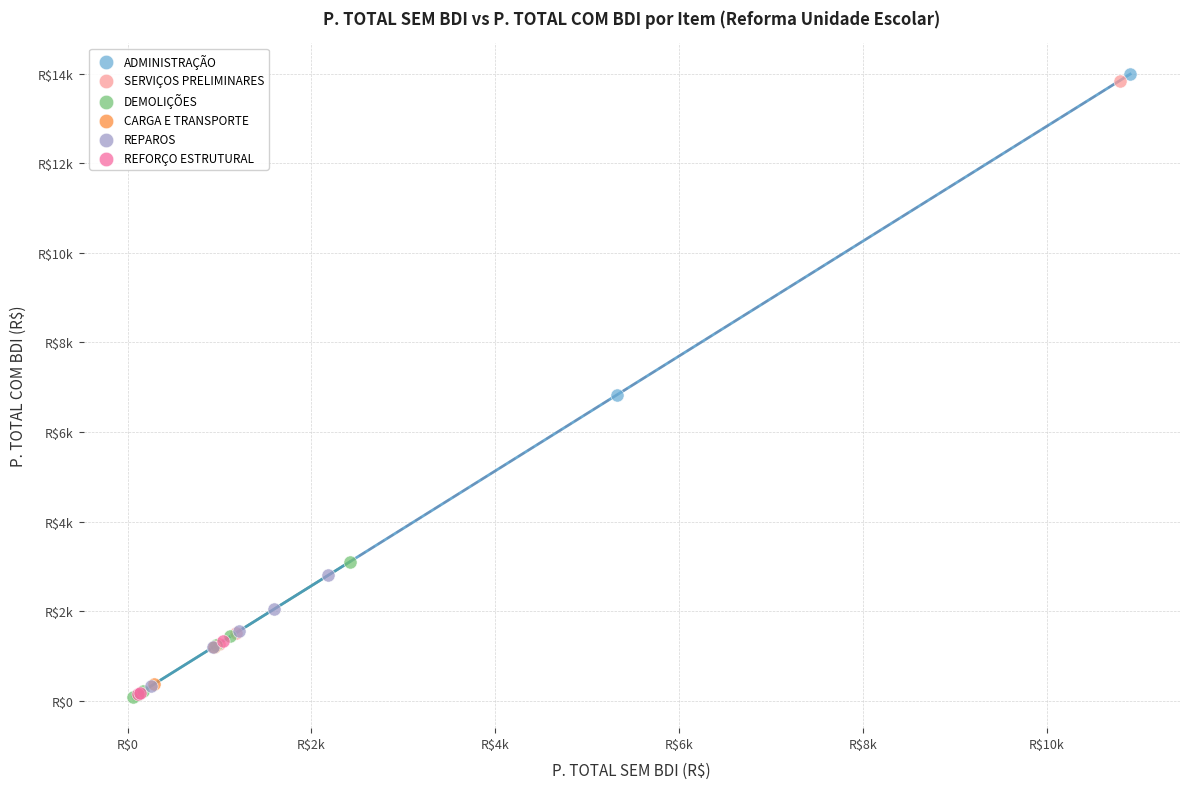

Which series has the largest Y range (max minus min)?

SERVIÇOS PRELIMINARES